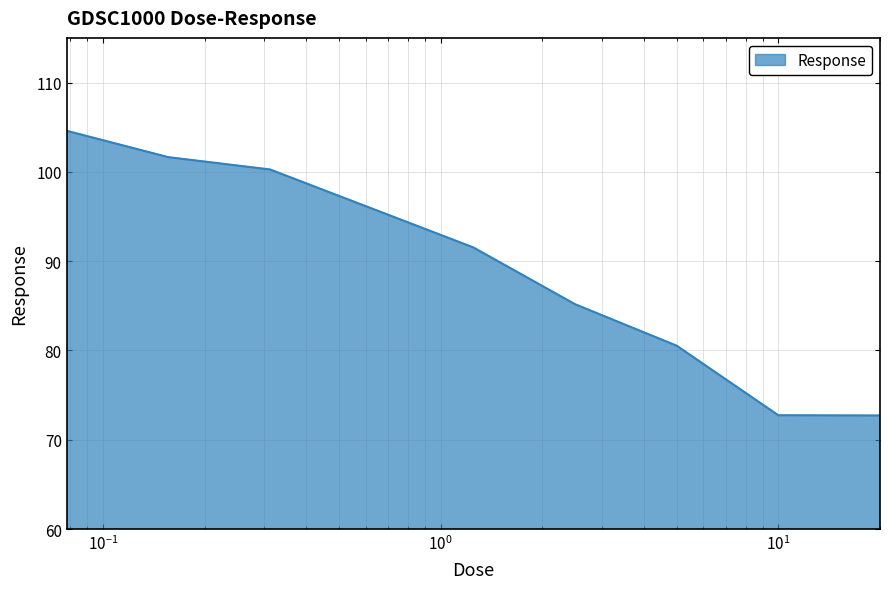

What is the smallest value displayed?

72.7